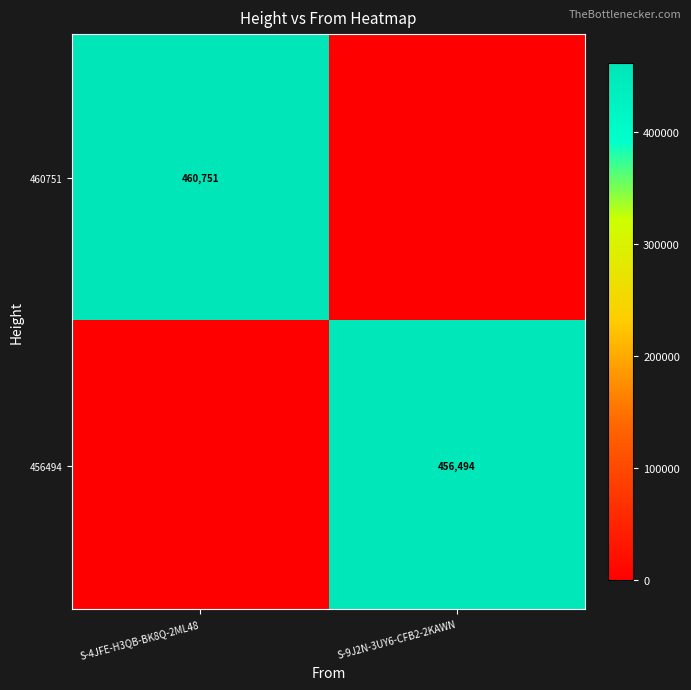

At how many categories does at least one series exceed 280883?

2